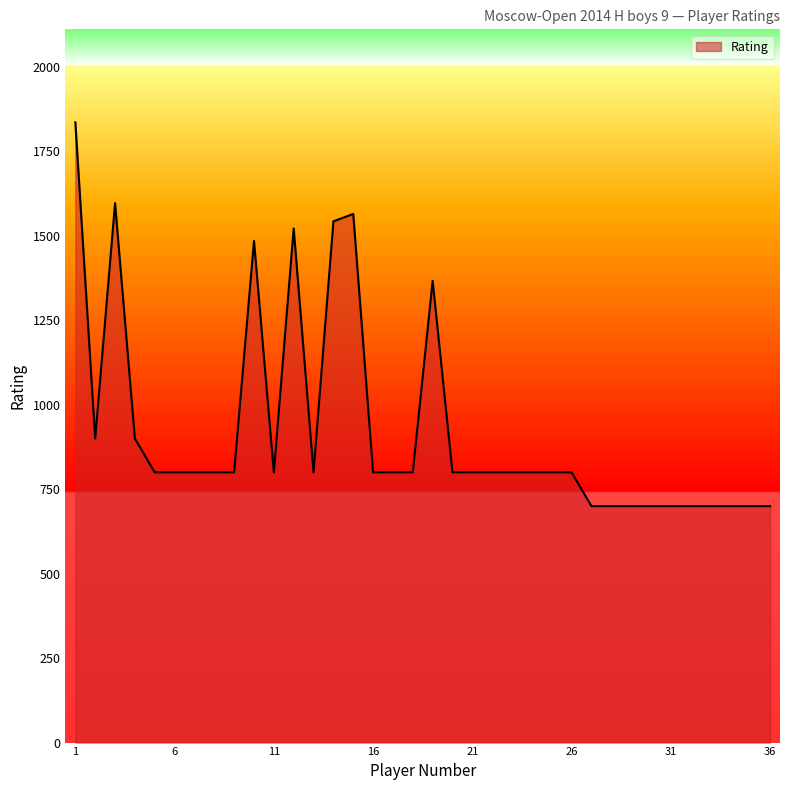

What is the difference between the maximum and minimum values?

1136